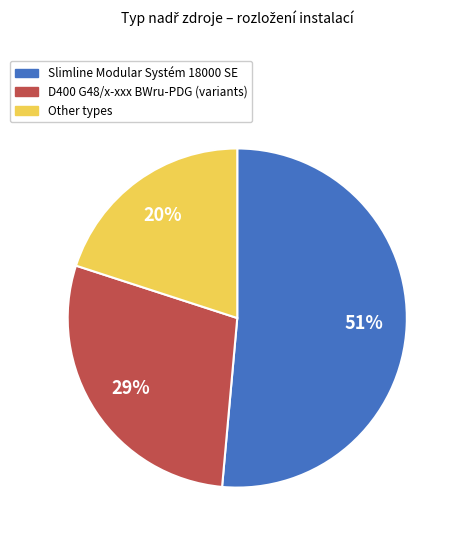

To the nearest percent, what is the difference between the largest and smallest slice percentages?

31%